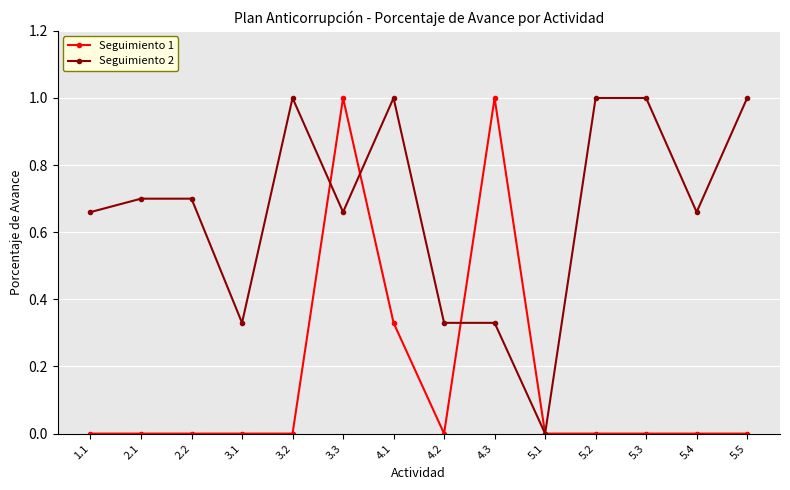

Which series changed the most between 5.3 and 5.4?

Seguimiento 2